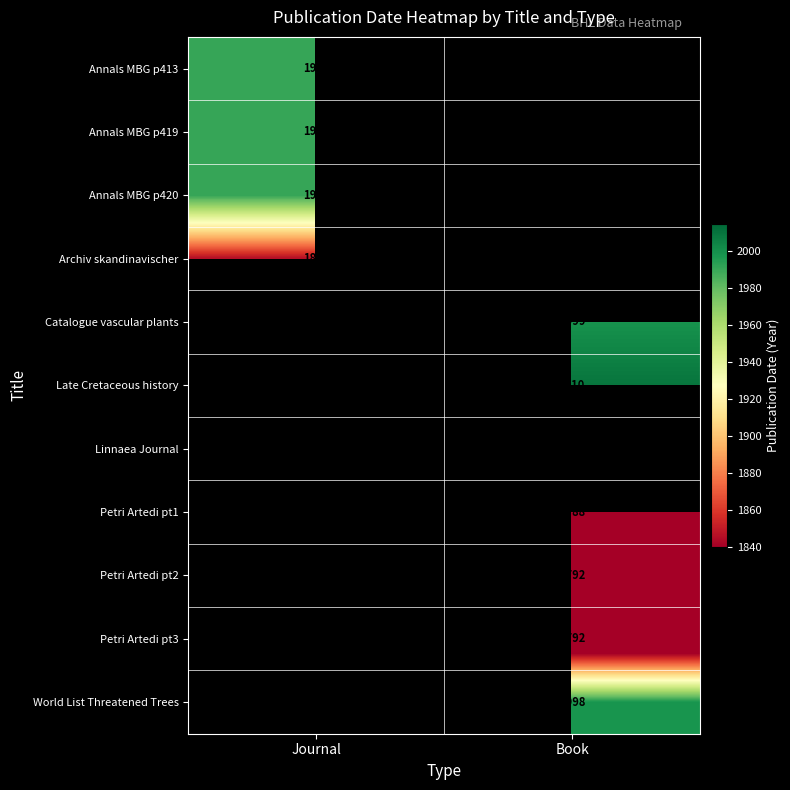

True or false: Annals MBG p413 has a value of 1991 at Journal.

True